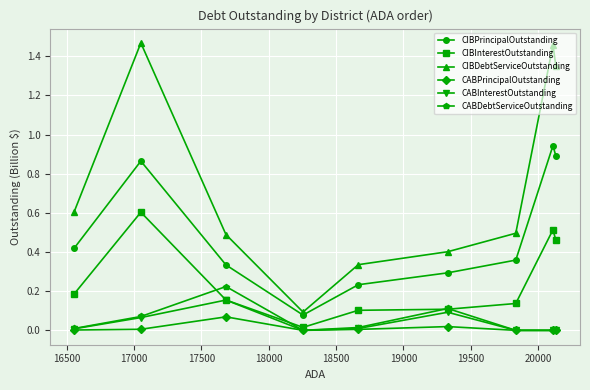

Which series has the largest range (max minus min)?

CIBDebtServiceOutstanding